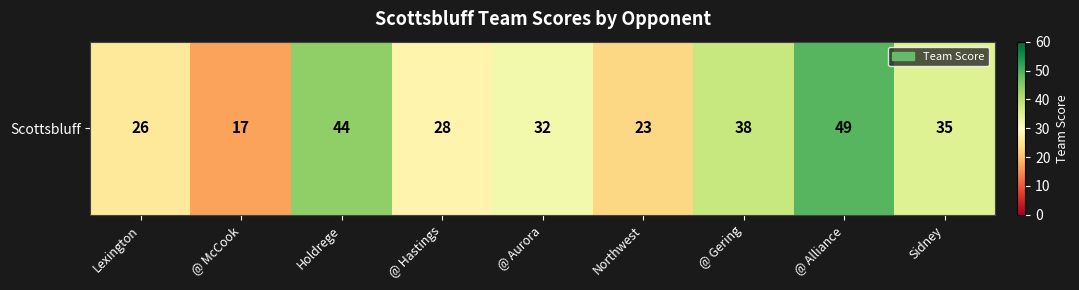

Reading right to left, list all the values displayed in this chart.

Sidney=35	@ Alliance=49	@ Gering=38	Northwest=23	@ Aurora=32	@ Hastings=28	Holdrege=44	@ McCook=17	Lexington=26